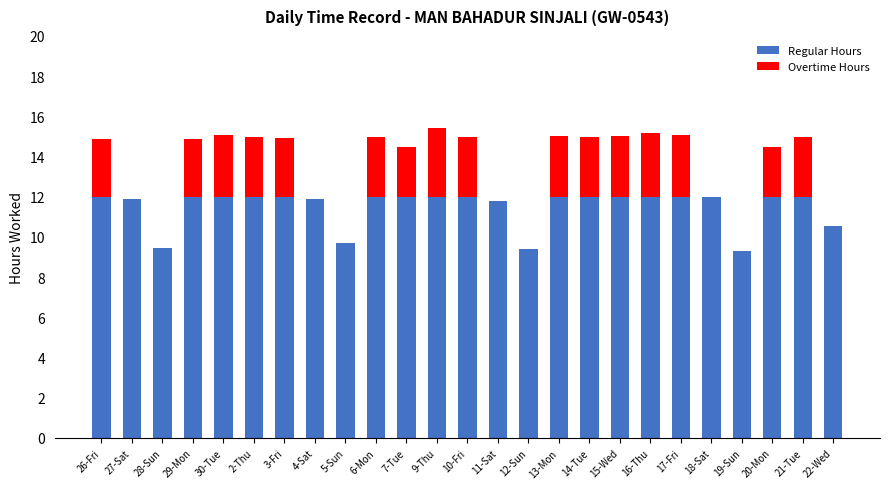

What is the sum of all Regular Hours values?

287.9